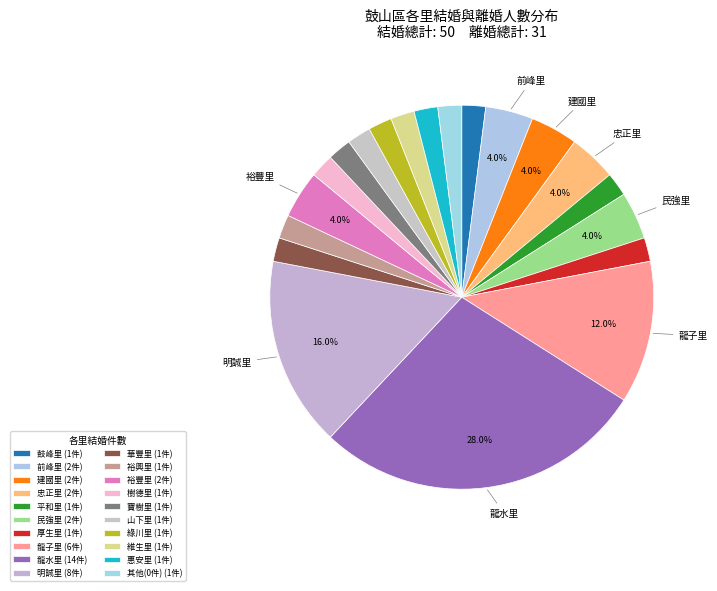

How many slices are in this pie chart?

20